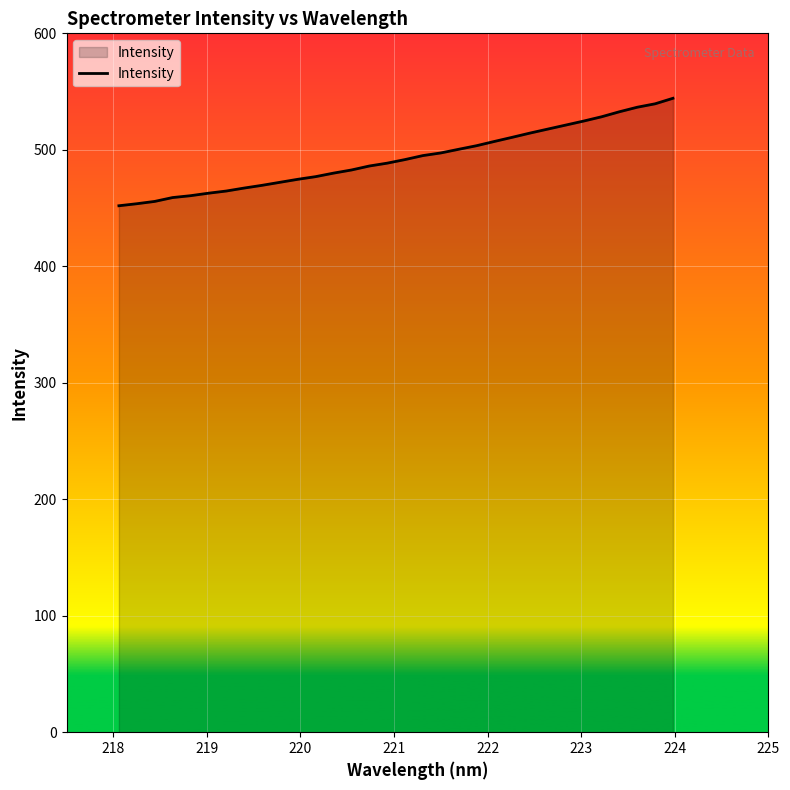

What is the difference between the maximum and minimum values?

92.3